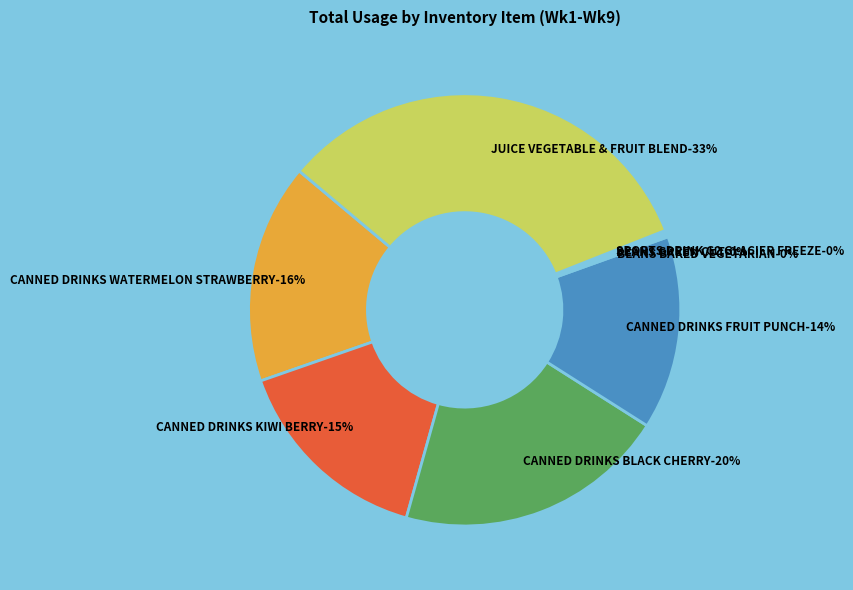

Does BEANS BAKED VEGETARIAN account for over 50% of the chart?

No